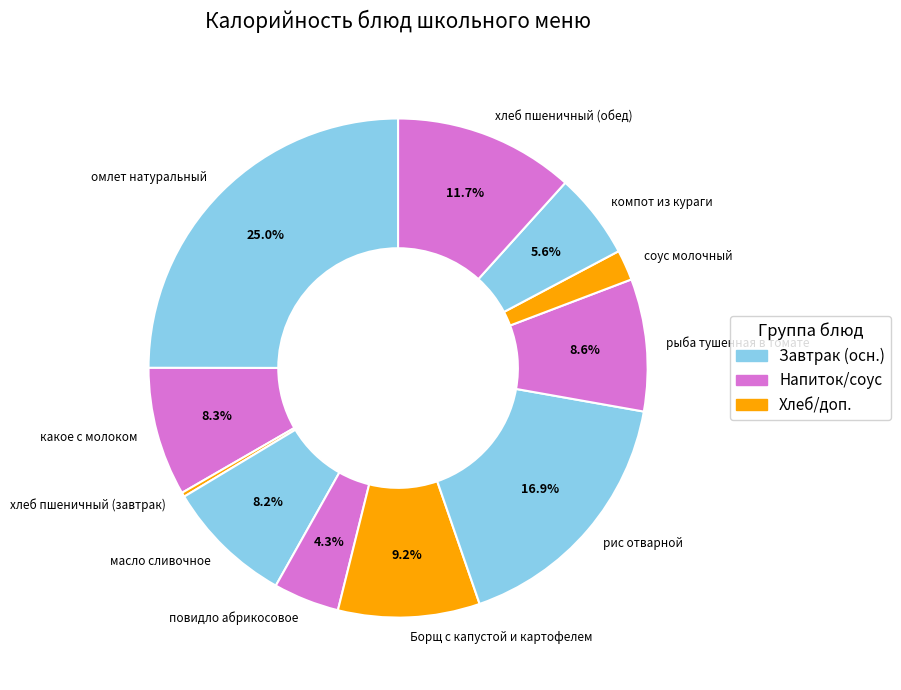

Combined, do масло сливочное and рис отварной account for over 50%?

No